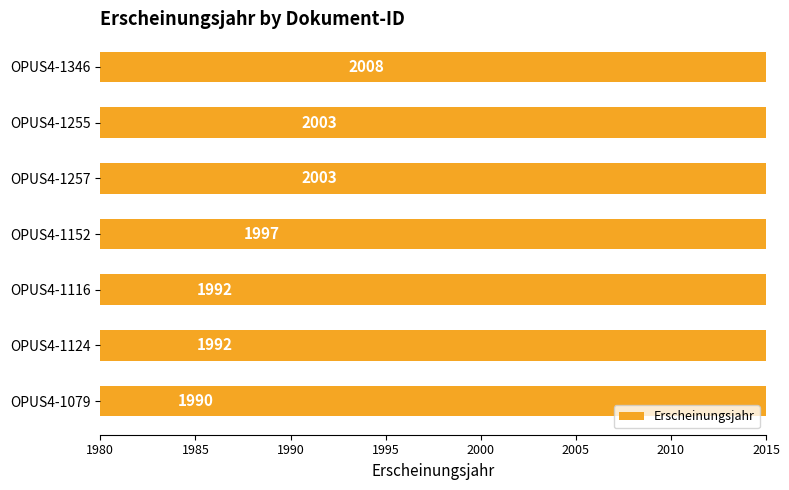

Is it true that the value at OPUS4-1152 is 3003?

False